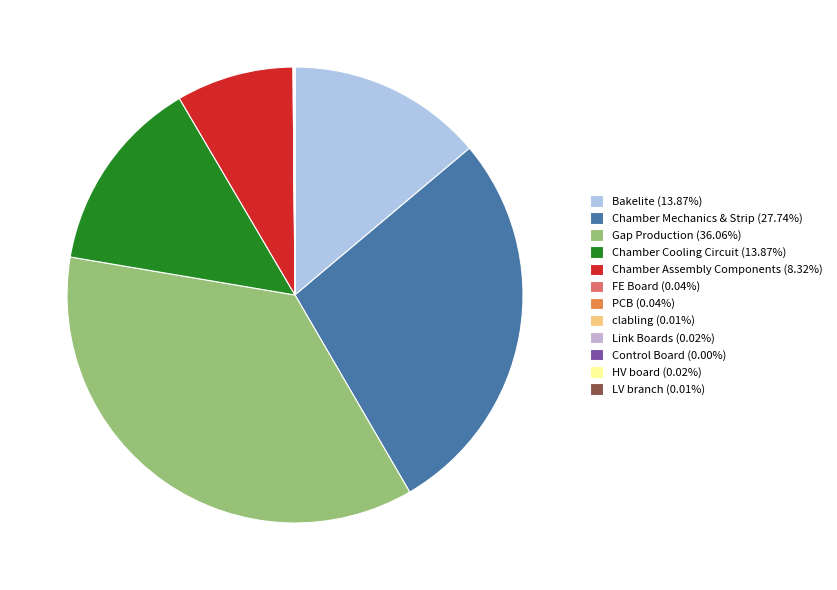

What is the smallest slice in the pie chart?

Control Board